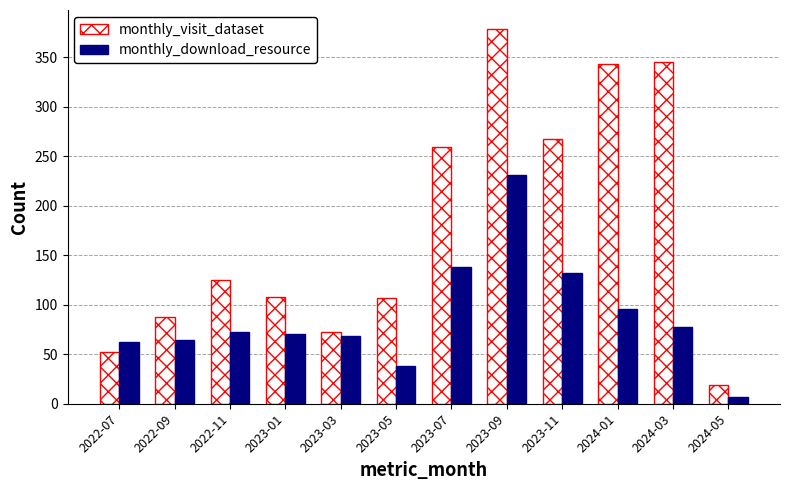

Which series changed the most between 2023-11 and 2024-05?

monthly_visit_dataset